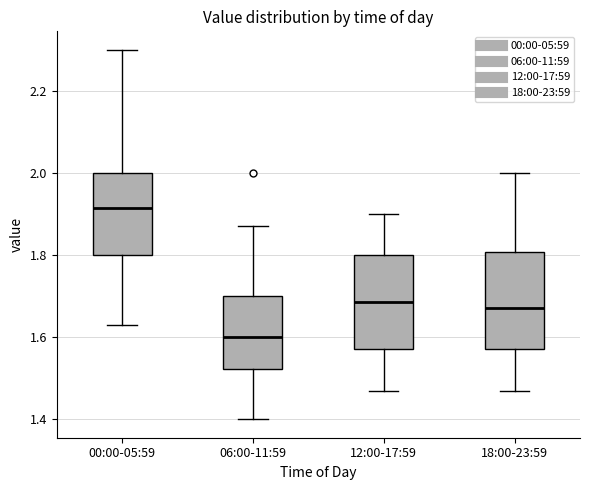

Reading left to right, transcribe this box plot: for each box, give where its median line is, the range the box spans, and where its two whiskers end, as read against the y-axis. The values are not printed on the chart, so give them approximately, as read against the axis.

00:00-05:59: median 1.92, box 1.80 to 2.00, whiskers 1.64 to 2.30
06:00-11:59: median 1.60, box 1.52 to 1.70, whiskers 1.40 to 1.88
12:00-17:59: median 1.68, box 1.58 to 1.80, whiskers 1.48 to 1.90
18:00-23:59: median 1.68, box 1.58 to 1.80, whiskers 1.48 to 2.00